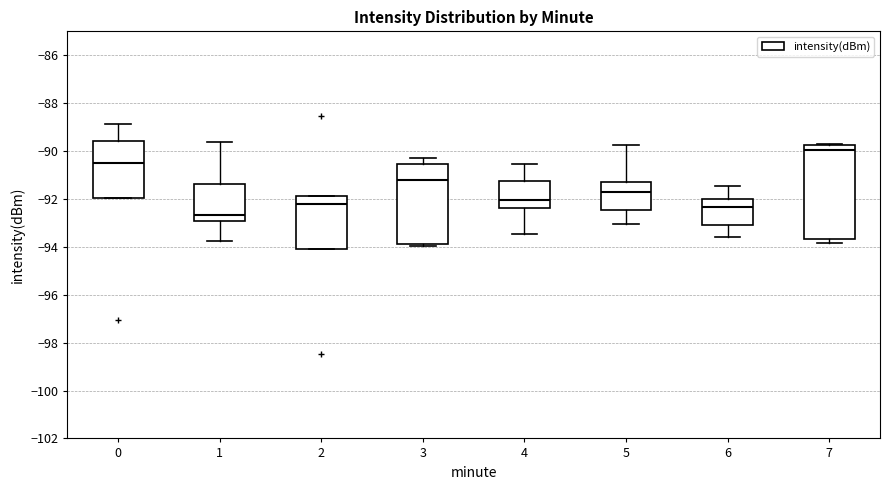

Which box's median line is the lowest?

1